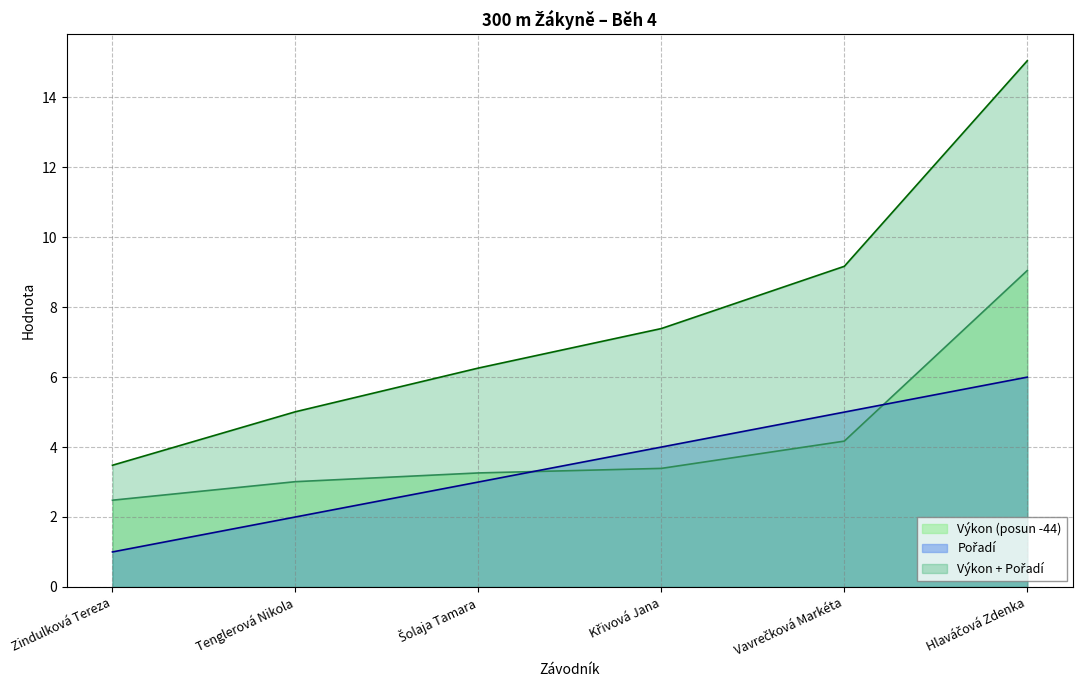

Reading right to left, what are all the values shown in this chart?

Pořadí: 6.0	5.0	4.0	3.0	2.0	1.0
Výkon: 9.0	4.2	3.4	3.3	3.0	2.5